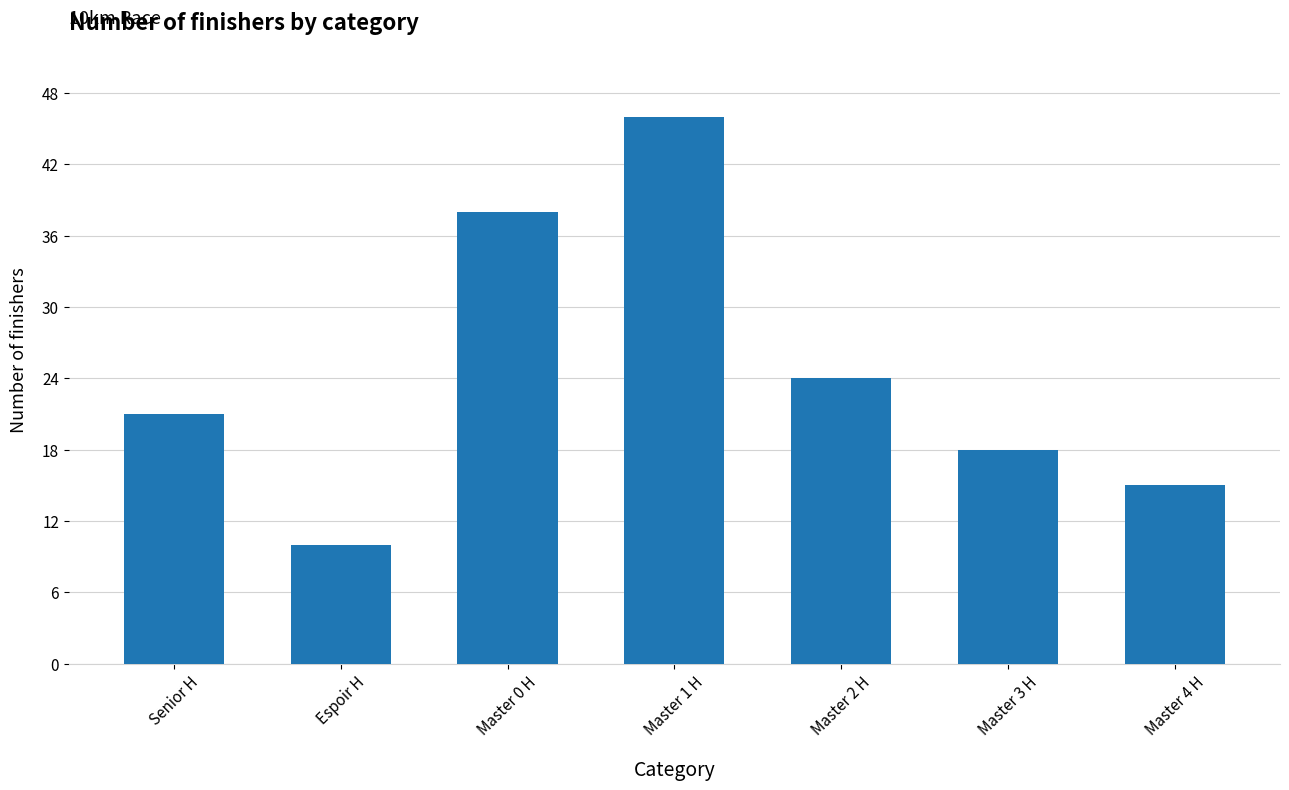

What is the label of the 2nd bar from the right?

Master 3 H